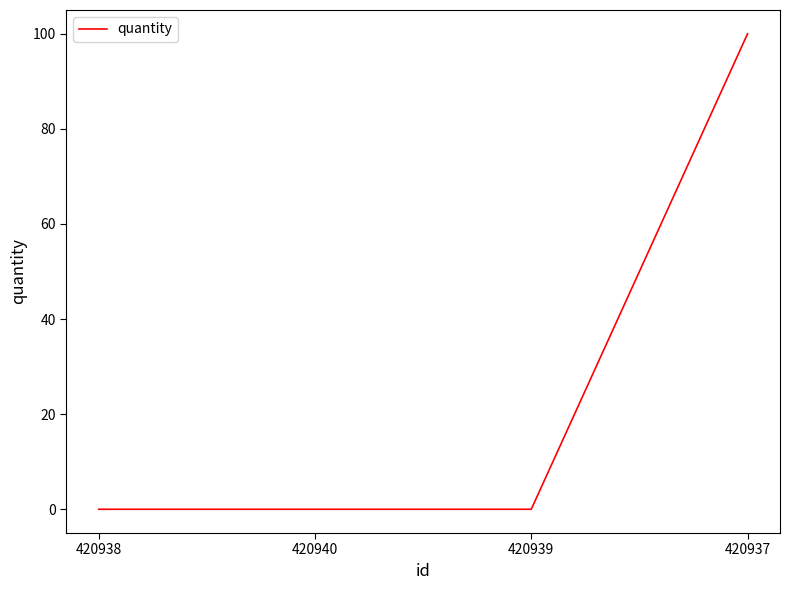

Reading right to left, what are all the values shown in this chart?

420937=100	420939=0	420940=0	420938=0